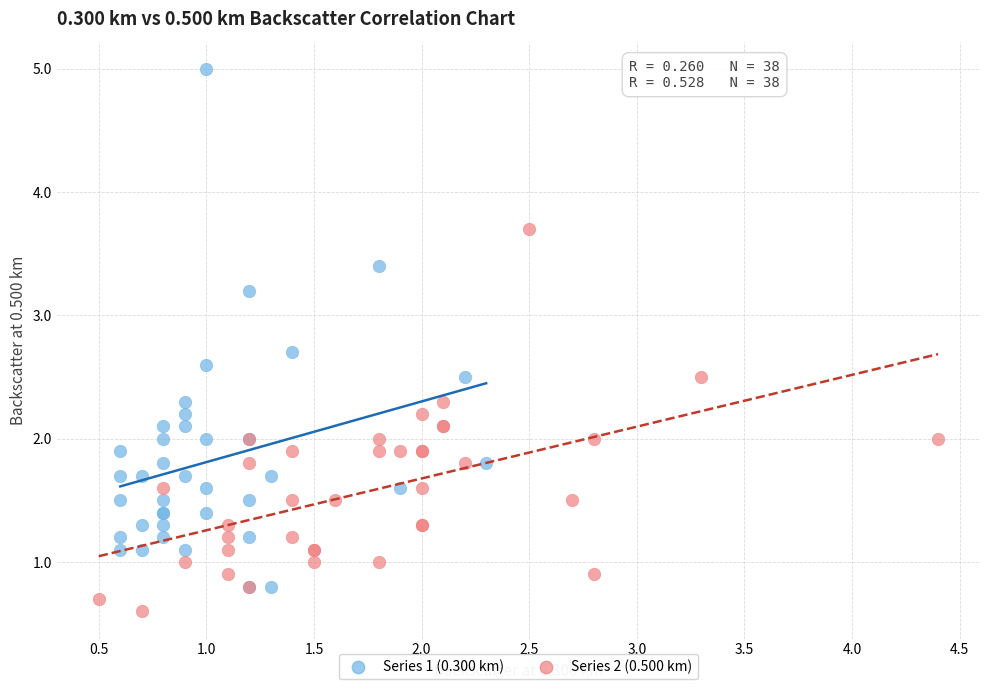

Which series has the largest Y range (max minus min)?

Series 1 (0.300 km)